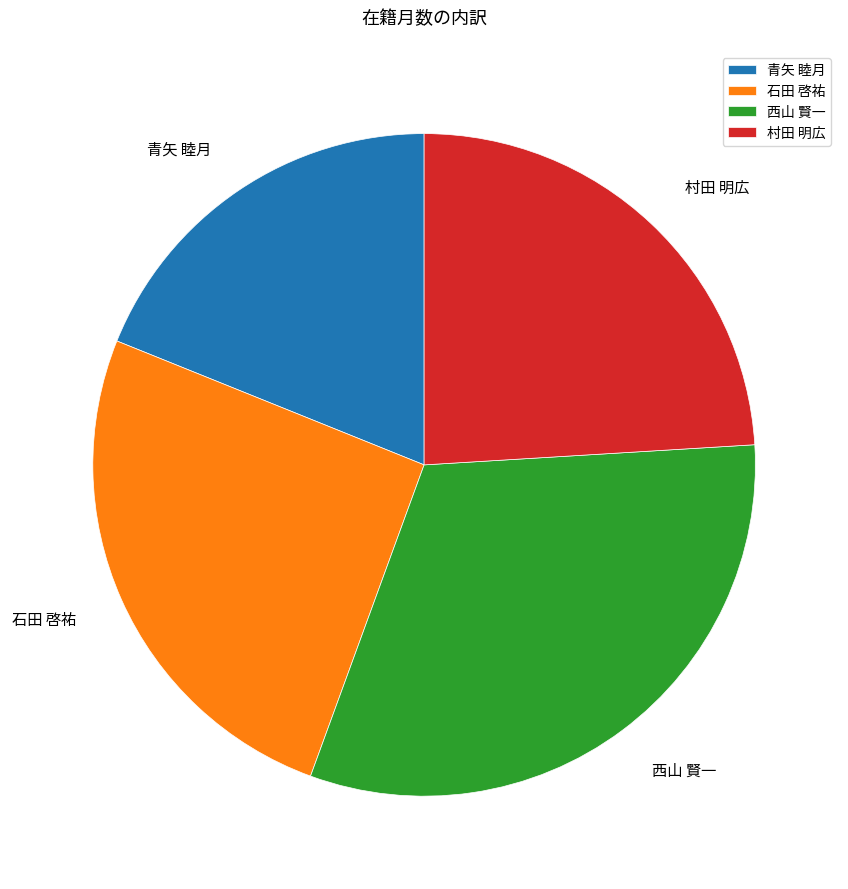

Rank the categories by value from highest to lowest.

西山 賢一, 石田 啓祐, 村田 明広, 青矢 睦月